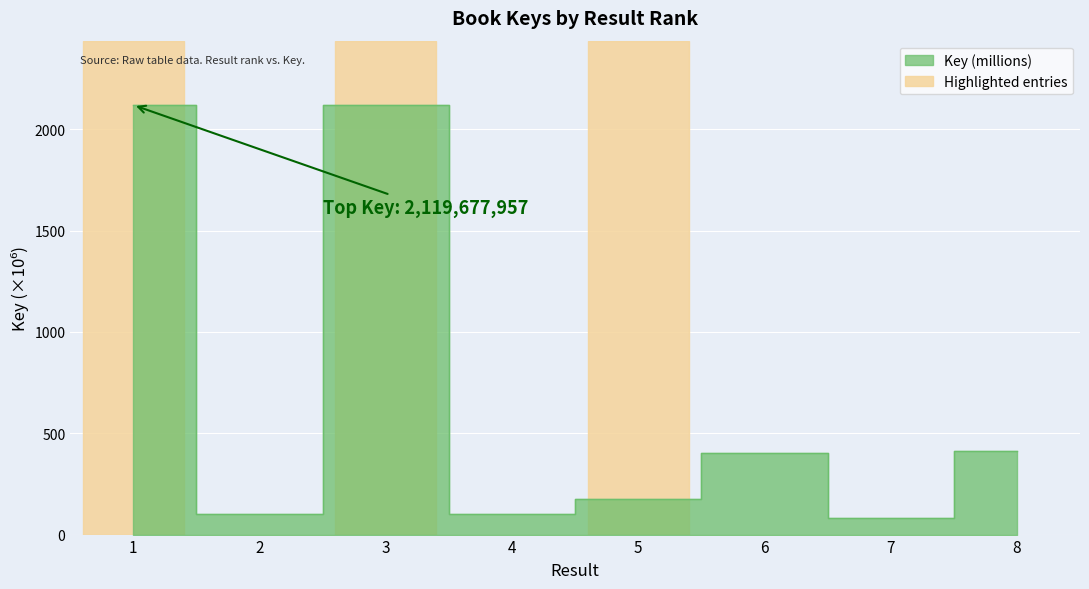

How many values are below 404?

4